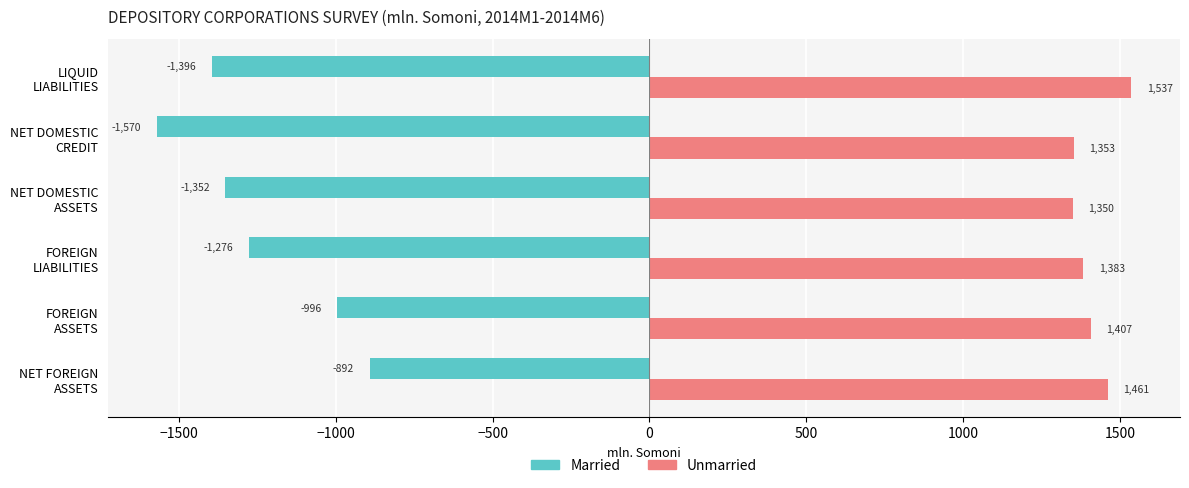

Which series has the largest range (max minus min)?

Married